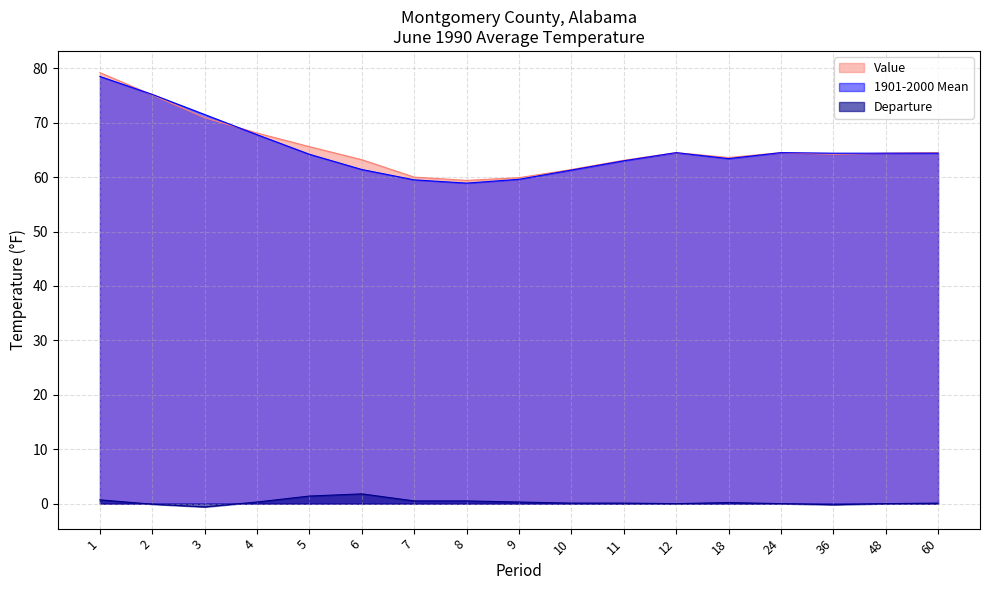

What is the maximum value shown in the chart?

79.2